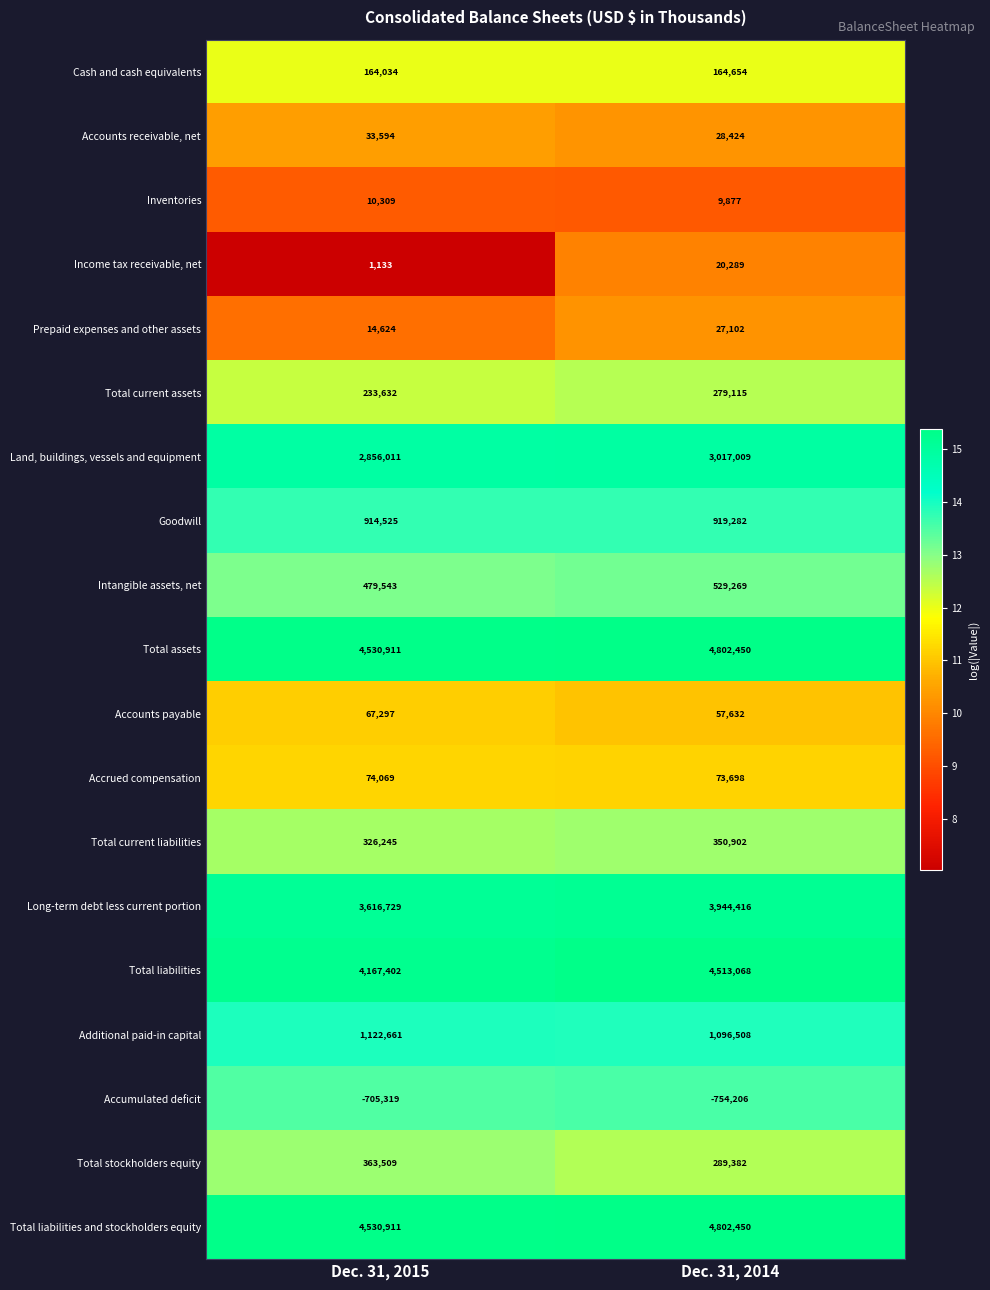

What is the maximum value shown in the chart?

4802450